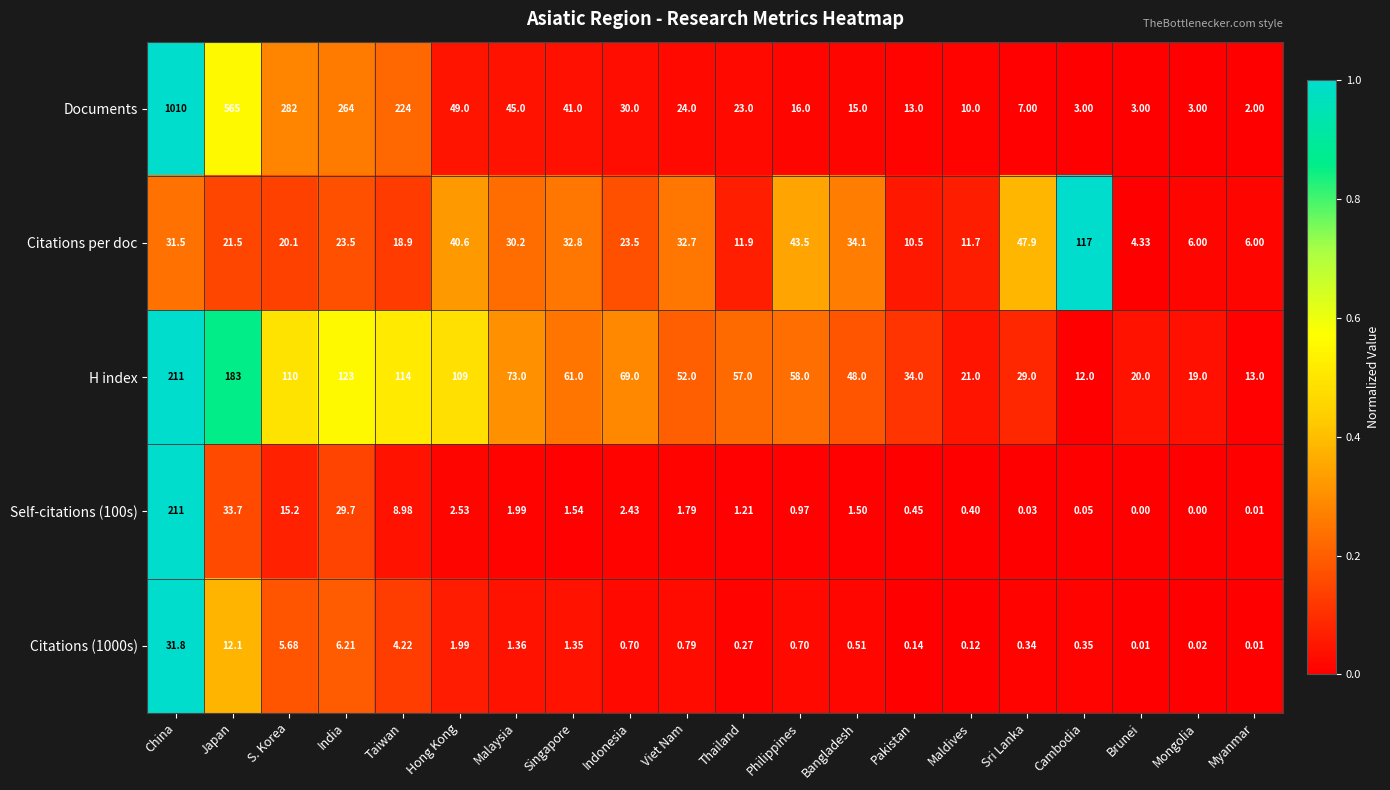

What is the maximum value shown in the chart?

1010.0